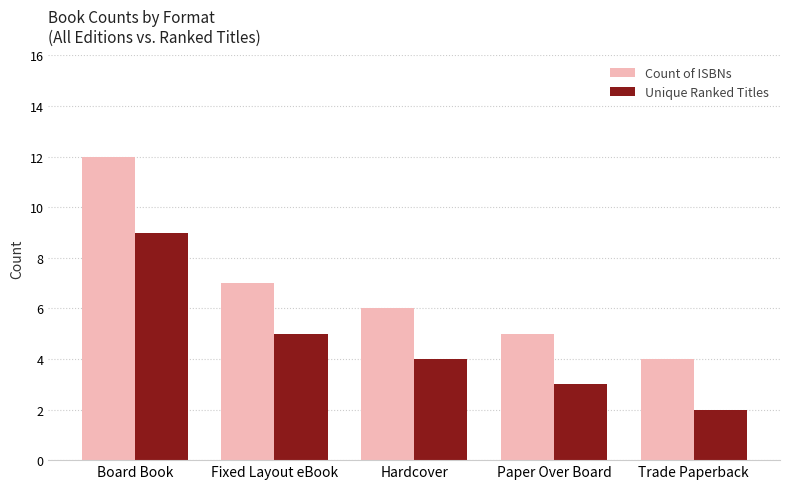

Reading left to right, list all the values displayed in this chart.

Count of ISBNs: Board Book=12	Fixed Layout eBook=7	Hardcover=6	Paper Over Board=5	Trade Paperback=4
Unique Ranked Titles: Board Book=9	Fixed Layout eBook=5	Hardcover=4	Paper Over Board=3	Trade Paperback=2